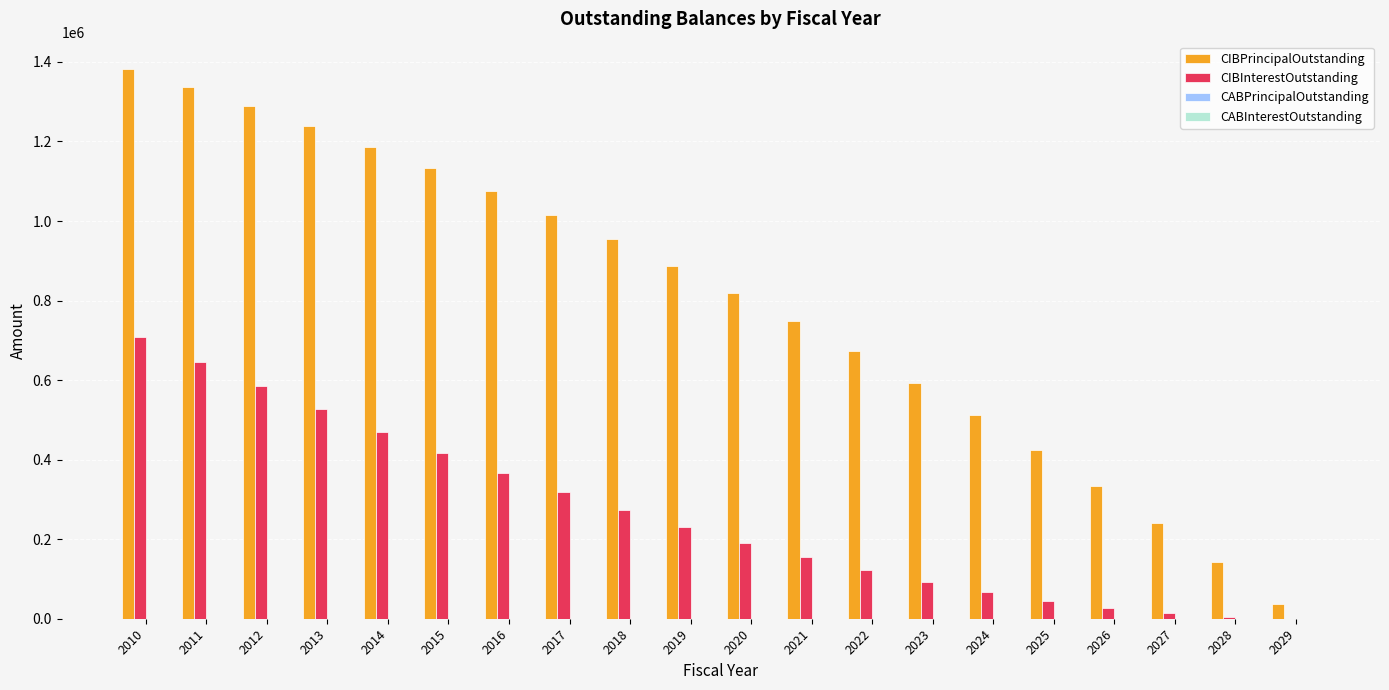

At which category is the sum across all series the highest?

2010